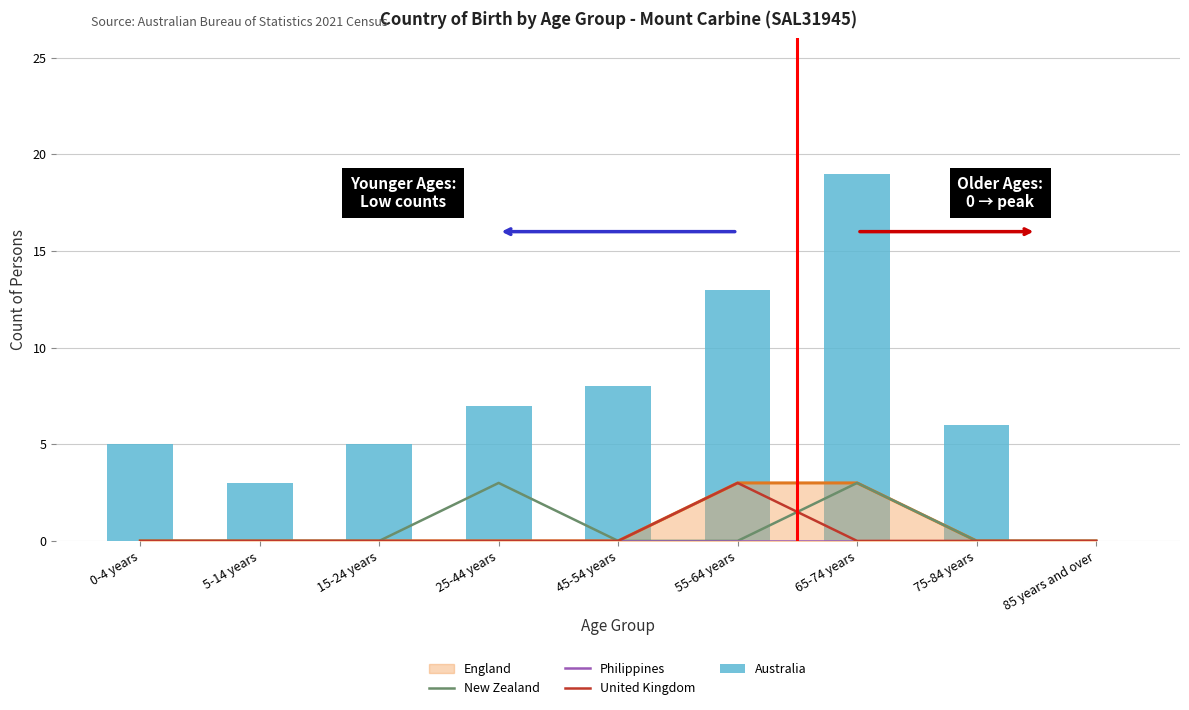

True or false: United Kingdom has a value of 1 at 5-14 years.

False